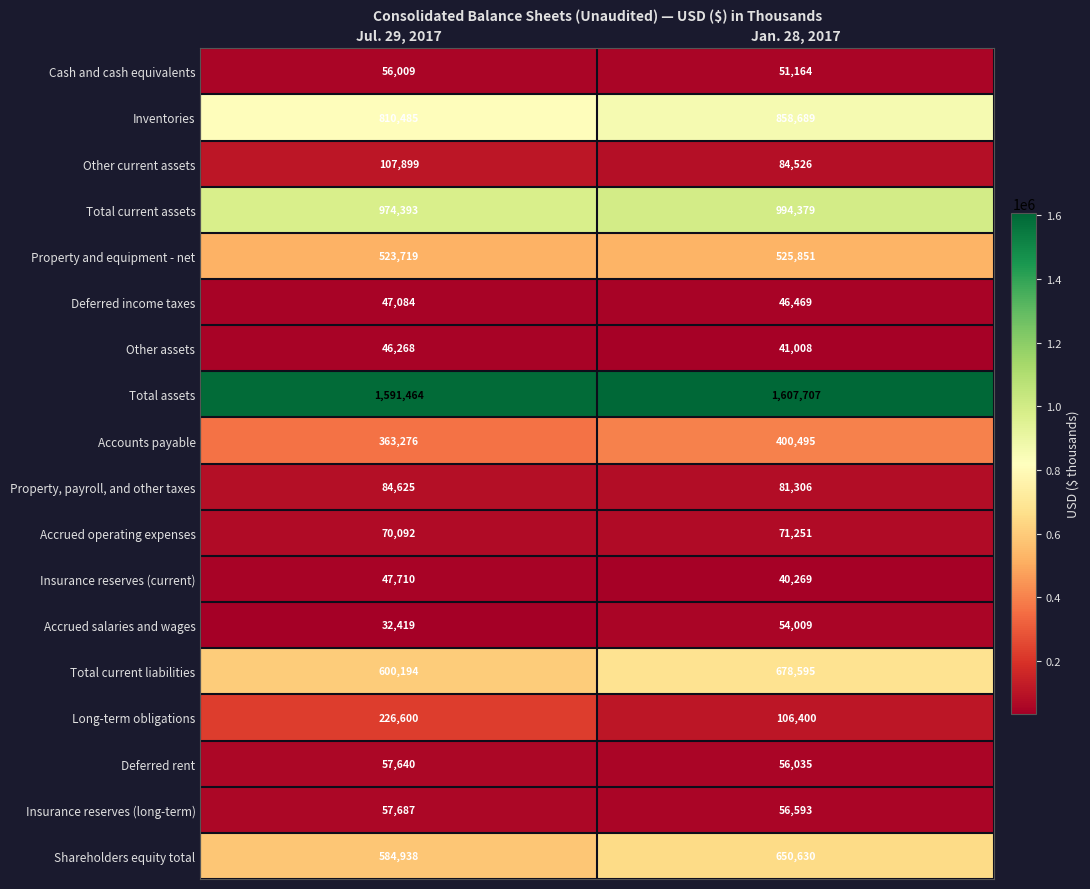

List the series in order of their peak value, lowest first.

Other assets, Deferred income taxes, Insurance reserves (current), Accrued salaries and wages, Cash and cash equivalents, Deferred rent, Insurance reserves (long-term), Accrued operating expenses, Property, payroll, and other taxes, Other current assets, Long-term obligations, Accounts payable, Property and equipment - net, Shareholders equity total, Total current liabilities, Inventories, Total current assets, Total assets